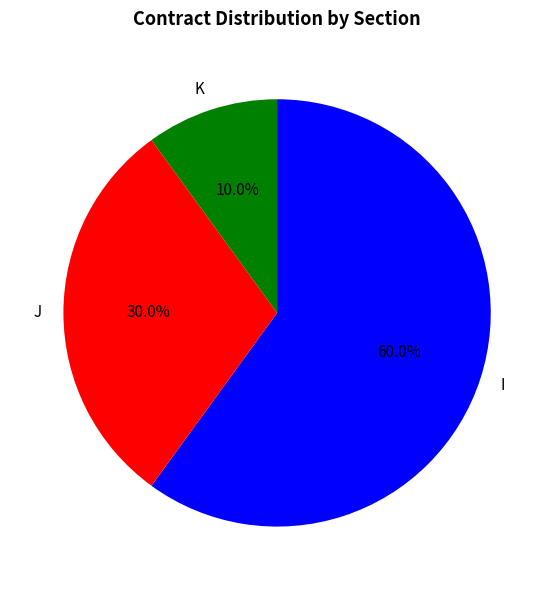

Is it true that K is 1% of the pie?

False